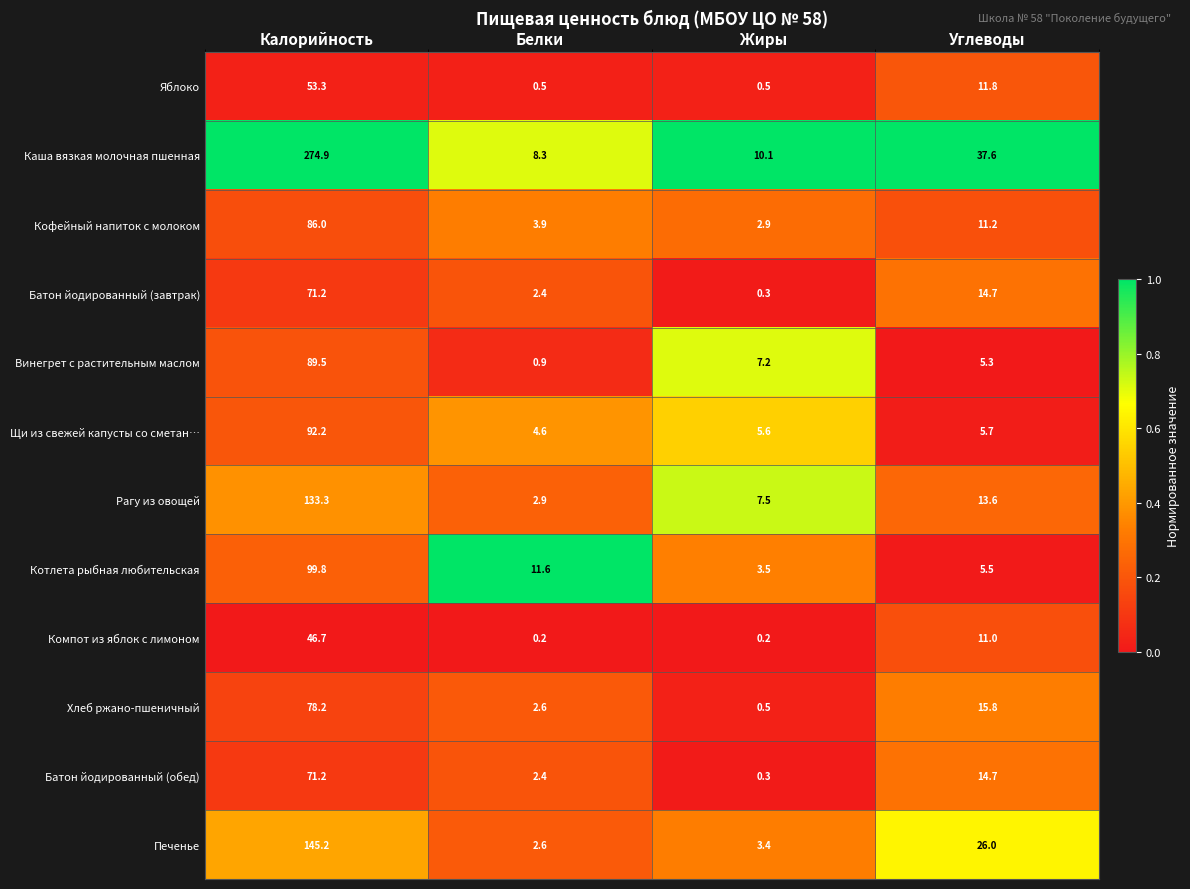

At which category is the sum across all series the highest?

Калорийность